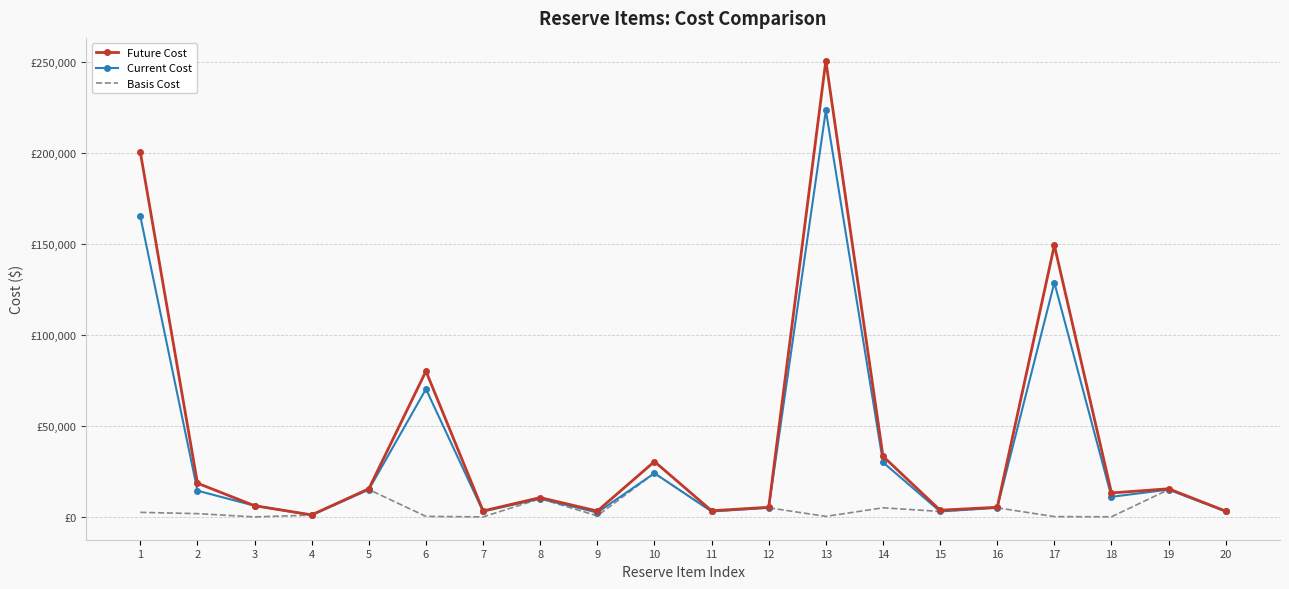

What are all the series names shown in the legend?

Future Cost, Current Cost, Basis Cost